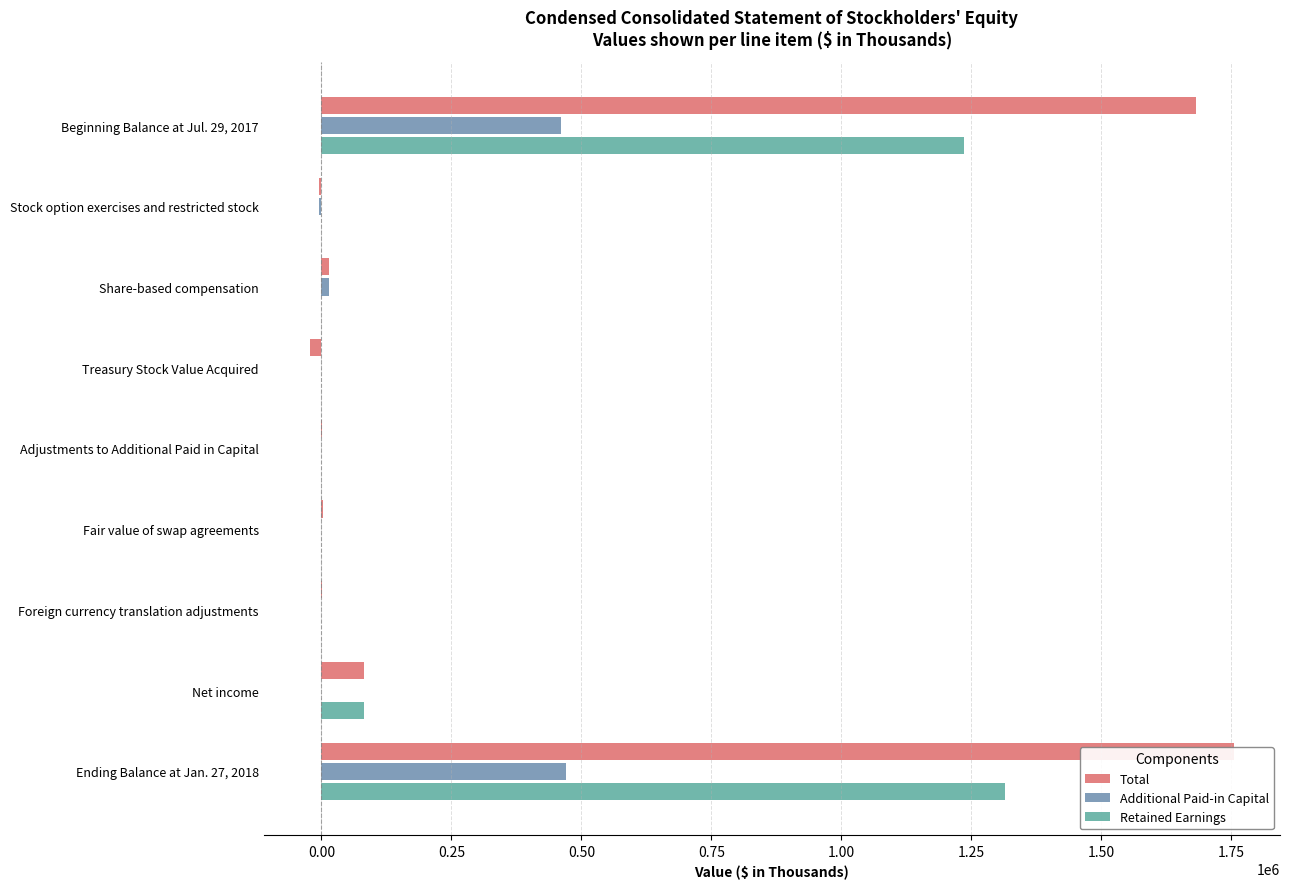

Is the value of Retained Earnings at Fair value of swap agreements greater than the value of Total at Adjustments to Additional Paid in Capital?

No